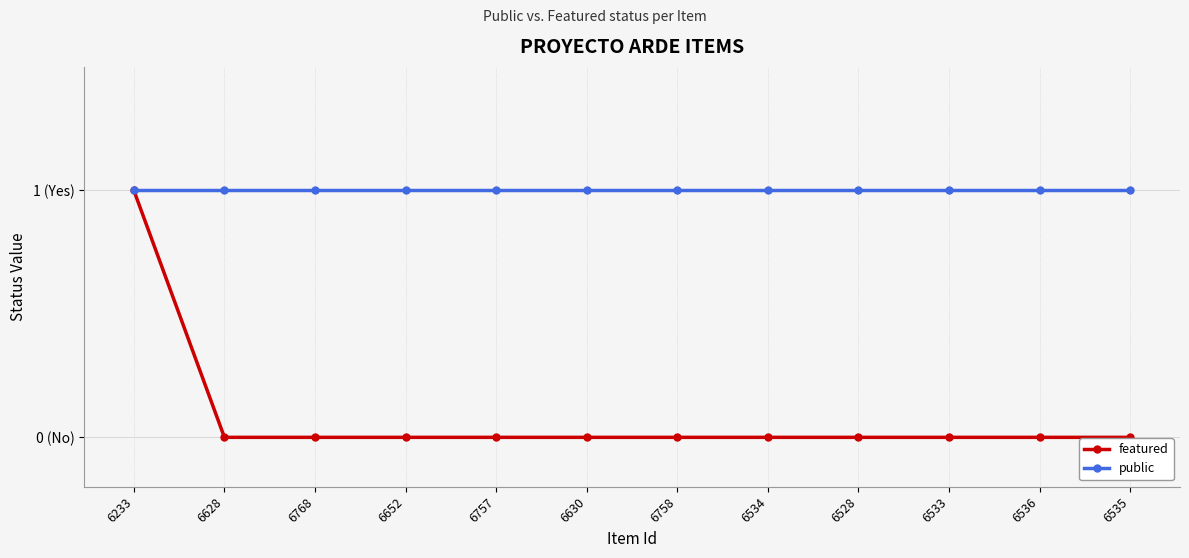

Reading left to right, what are all the values shown in this chart?

featured: 6233=1	6628=0	6768=0	6652=0	6757=0	6630=0	6758=0	6534=0	6528=0	6533=0	6536=0	6535=0
public: 6233=1	6628=1	6768=1	6652=1	6757=1	6630=1	6758=1	6534=1	6528=1	6533=1	6536=1	6535=1